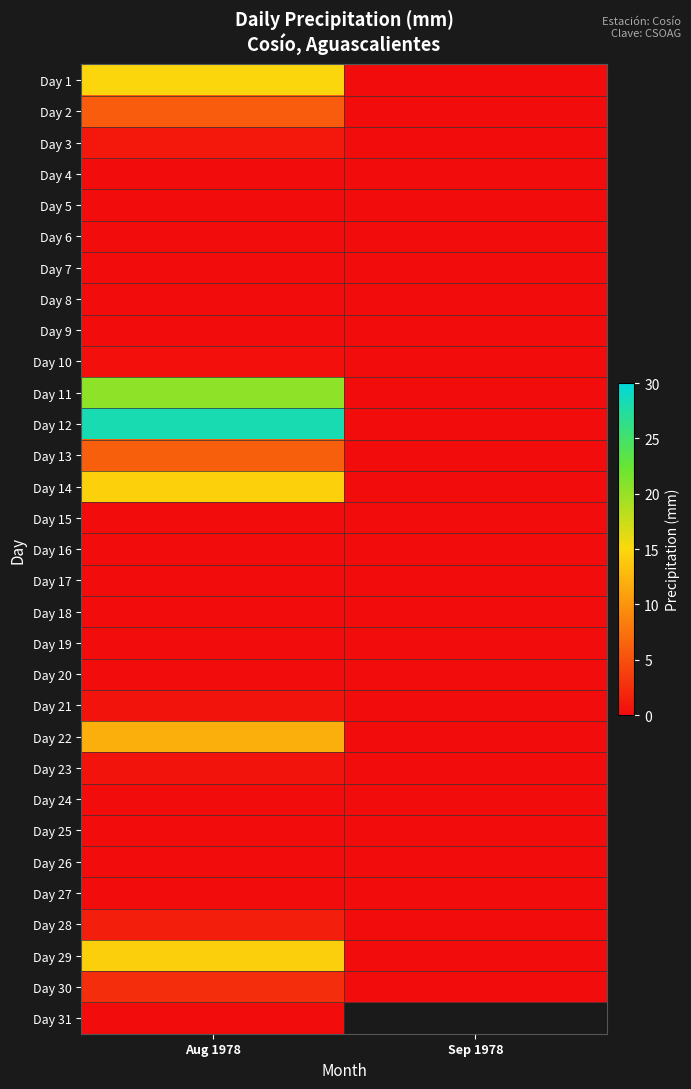

Which series has the largest total across all categories?

Day 12